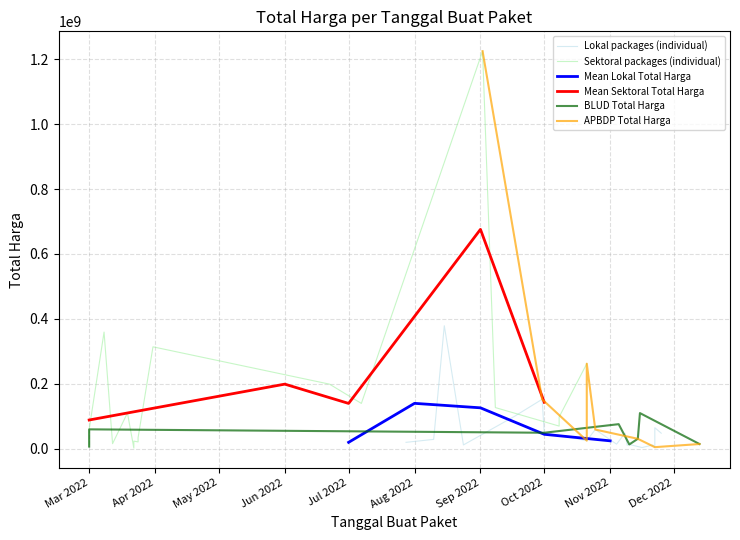

True or false: Total Harga (BLUD) has a value of 0 at 8.

True